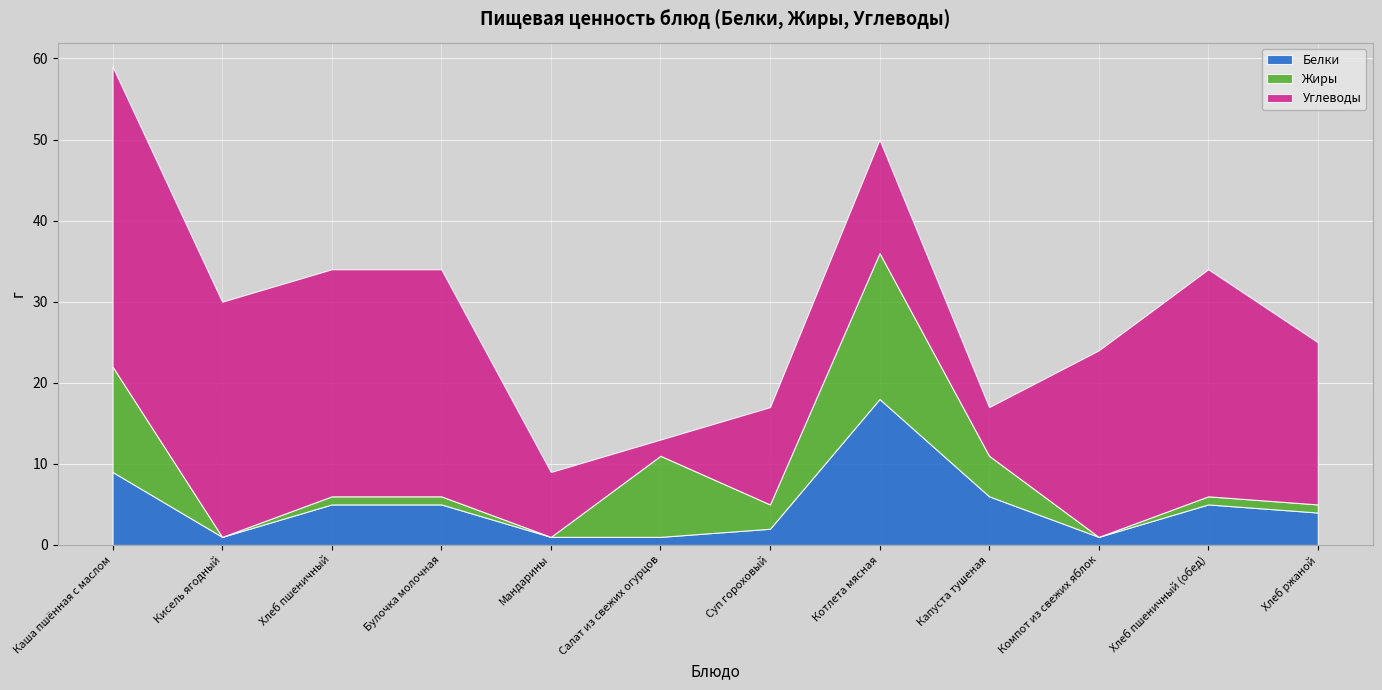

What is the value of the Углеводы point at the 5th from the left?

8